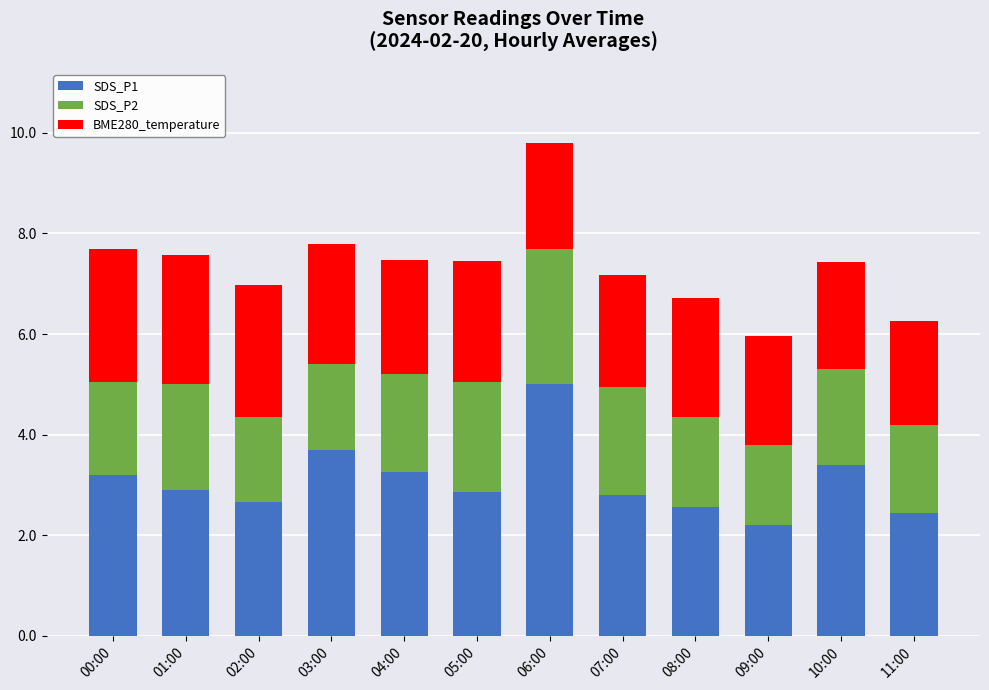

What value does the SDS_P1 series have at 00:00?

3.2